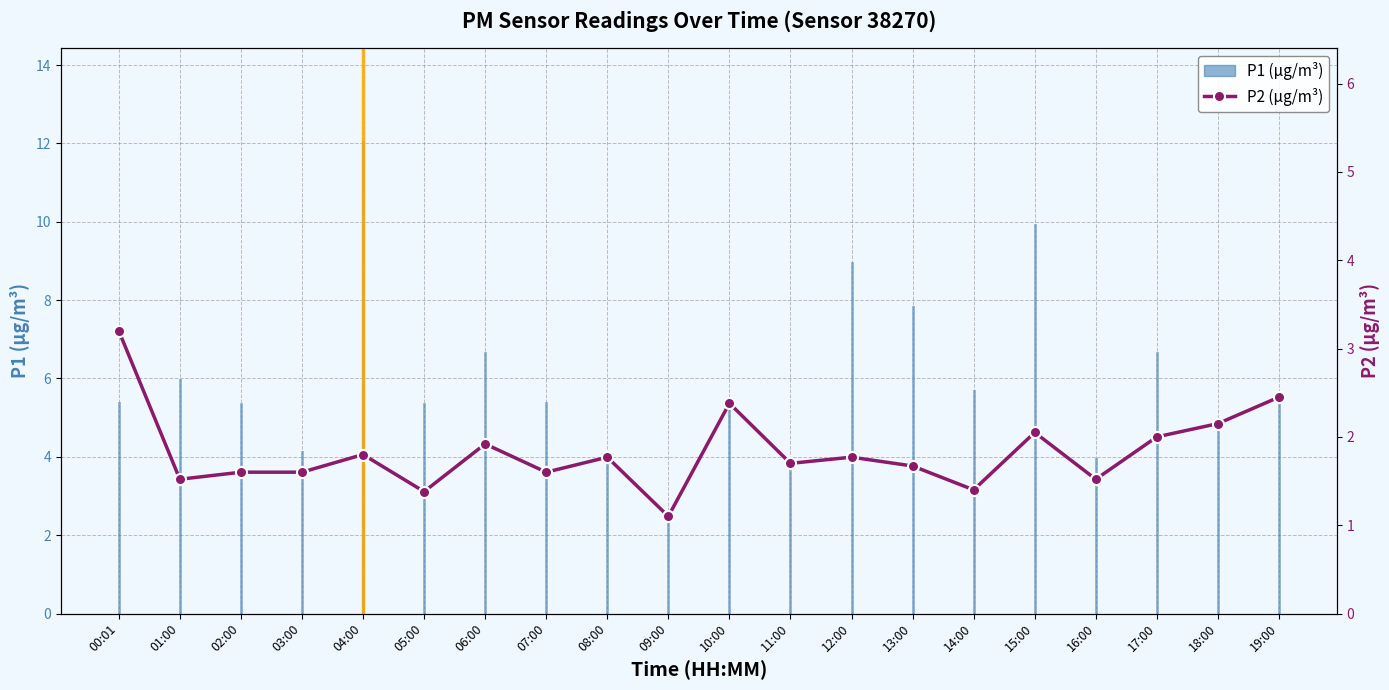

At which category does the data reach its first local valley?

01:00